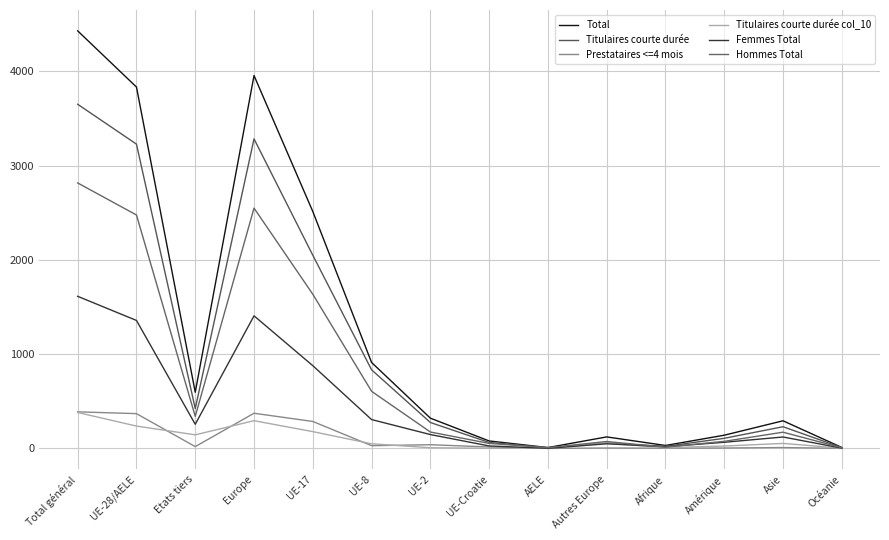

True or false: Titulaires courte durée has a value of 573 at Etats tiers.

False